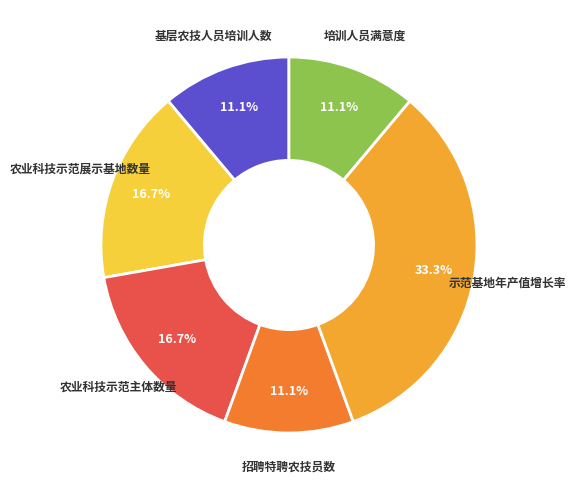

Is there a majority slice in this chart?

No